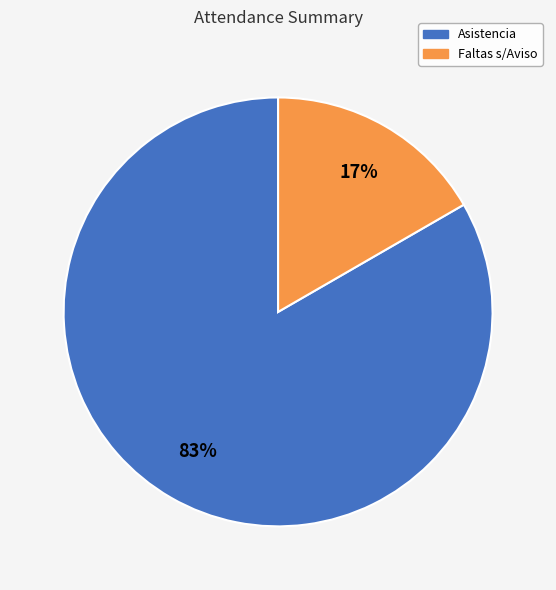

Does any single category account for the majority?

Yes